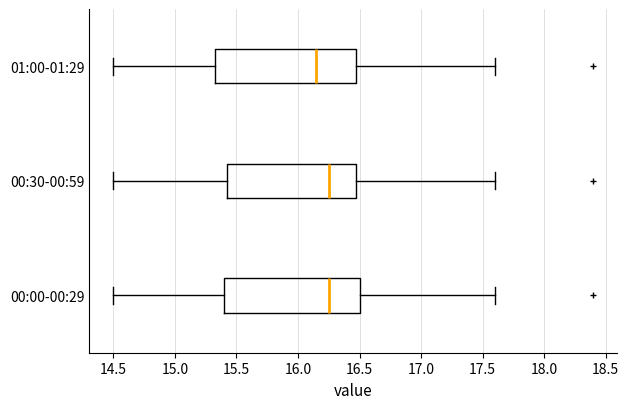

Which box is the widest, from its left edge to its right edge?

01:00-01:29